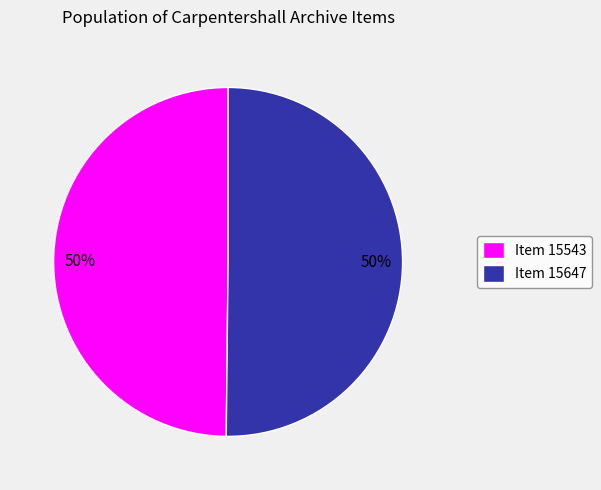

True or false: Item 15543 accounts for 61% of the total.

False